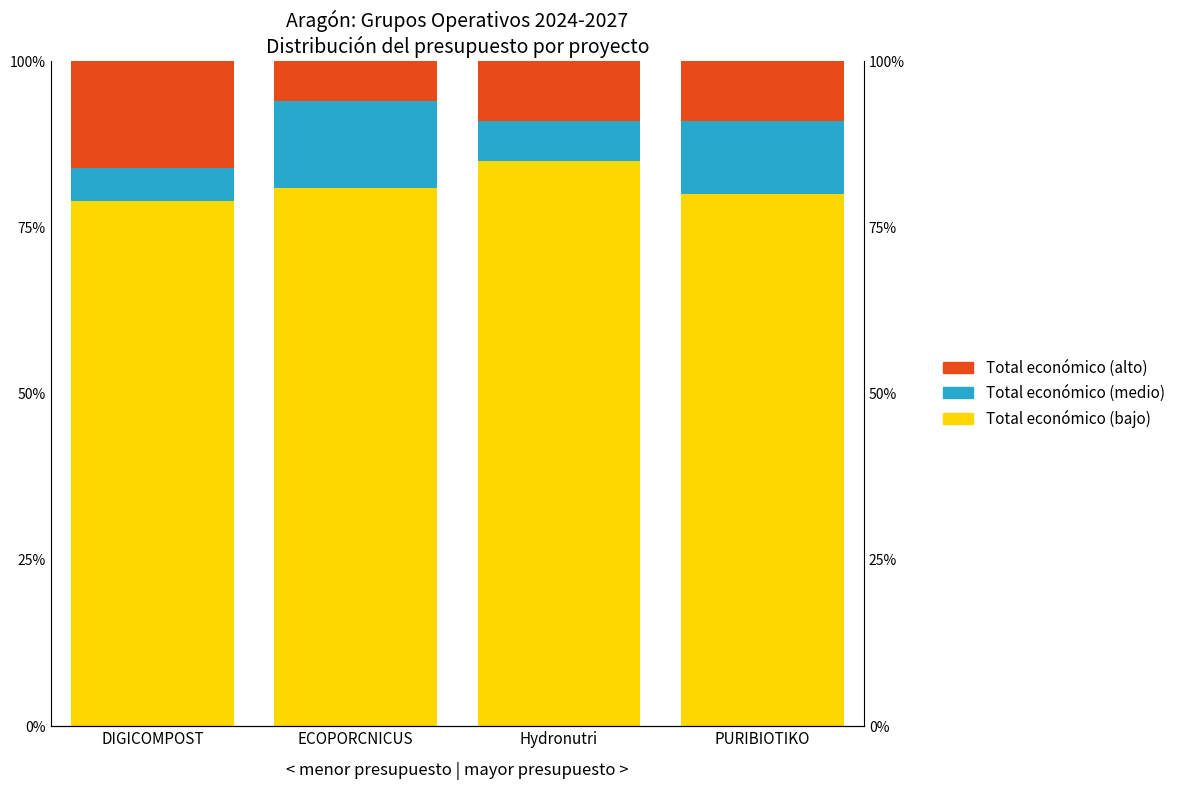

What is the spread (max minus min) of values at DIGICOMPOST?

74